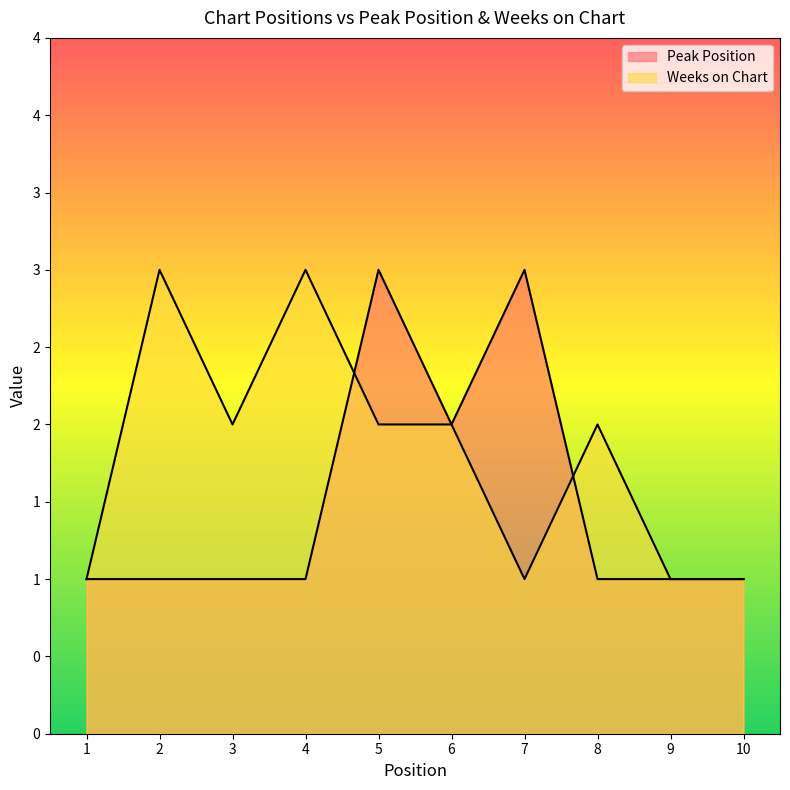

In Weeks on Chart, how many points are higher than both neighbors (excluding endpoints)?

3